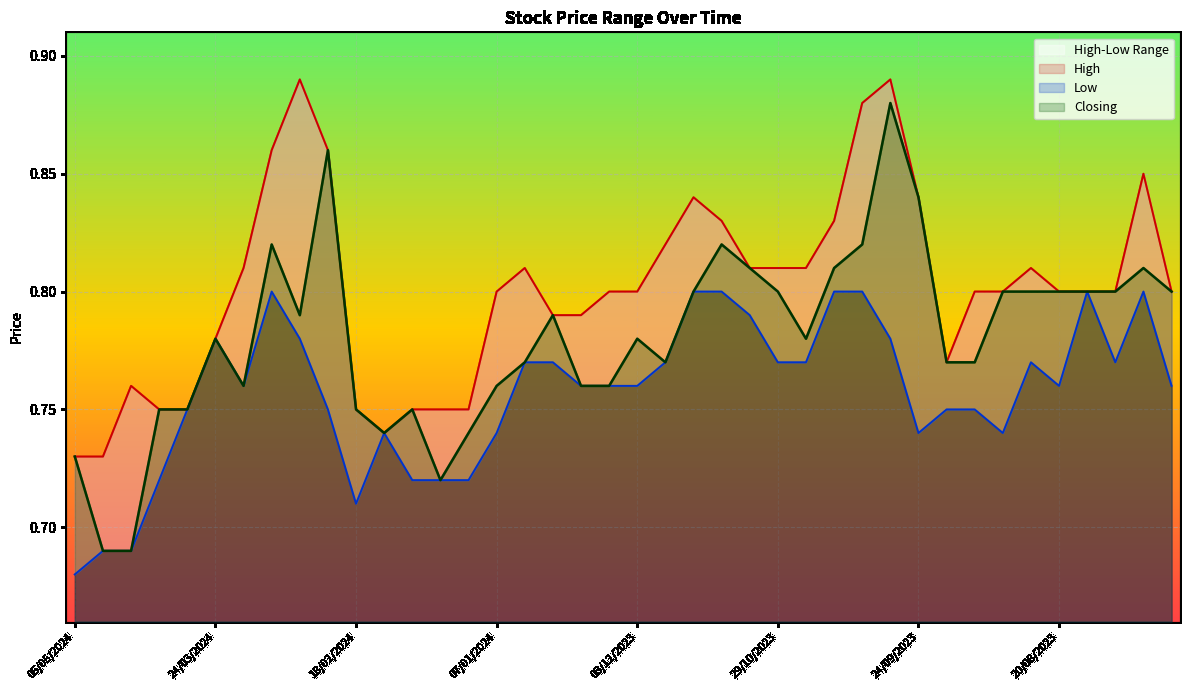

How many interior local valleys does the High series have?

2